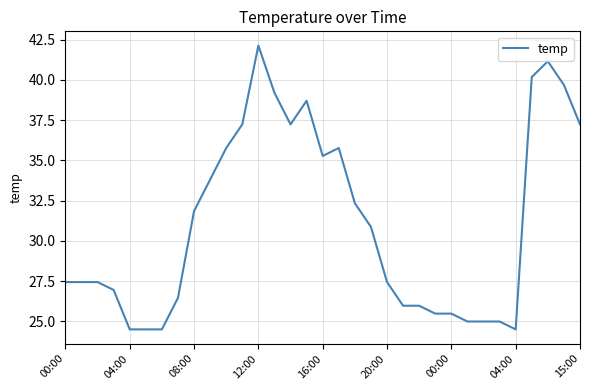

What is the maximum value shown in the chart?

42.1